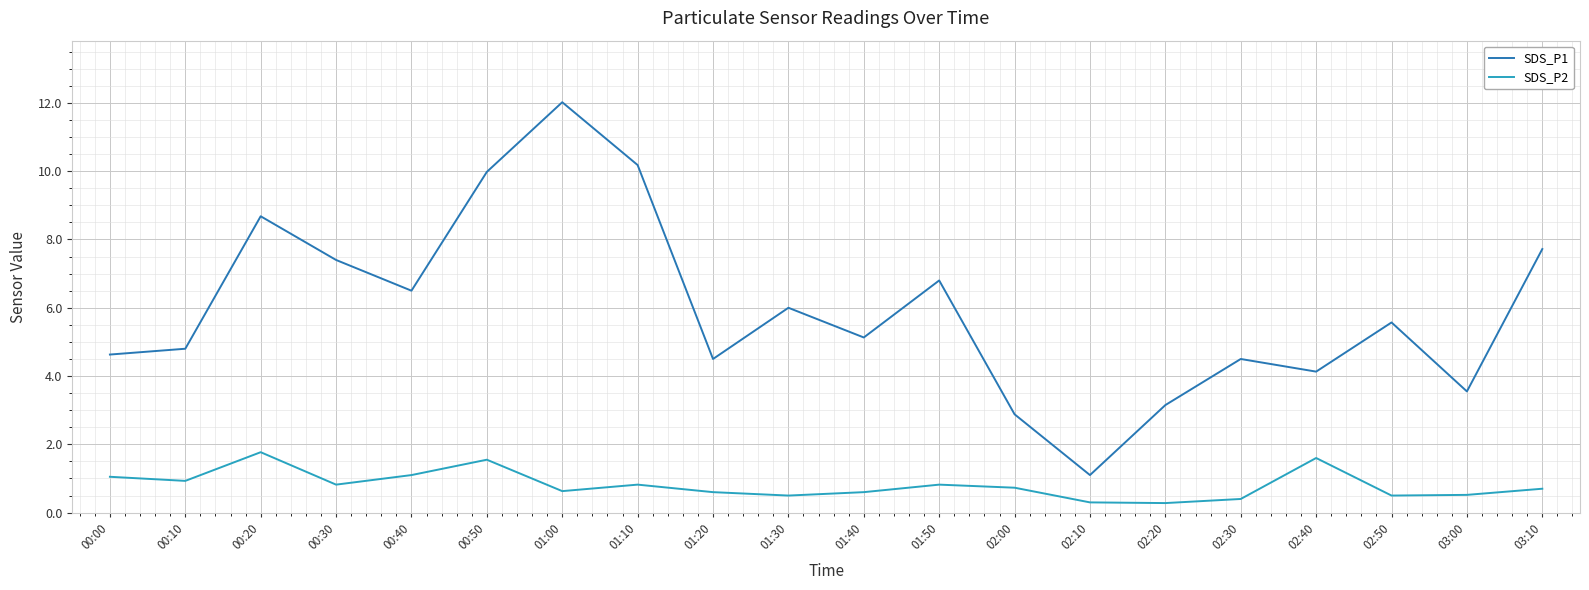

At how many categories does at least one series exceed 9?

3